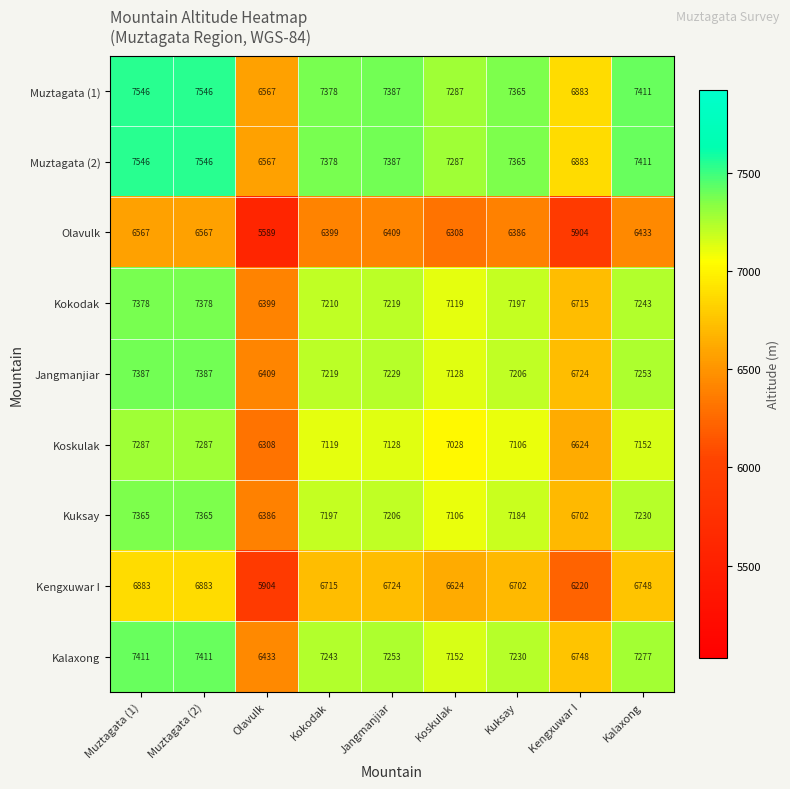

True or false: Jangmanjiar has a value of 7387 at Muztagata (1).

True